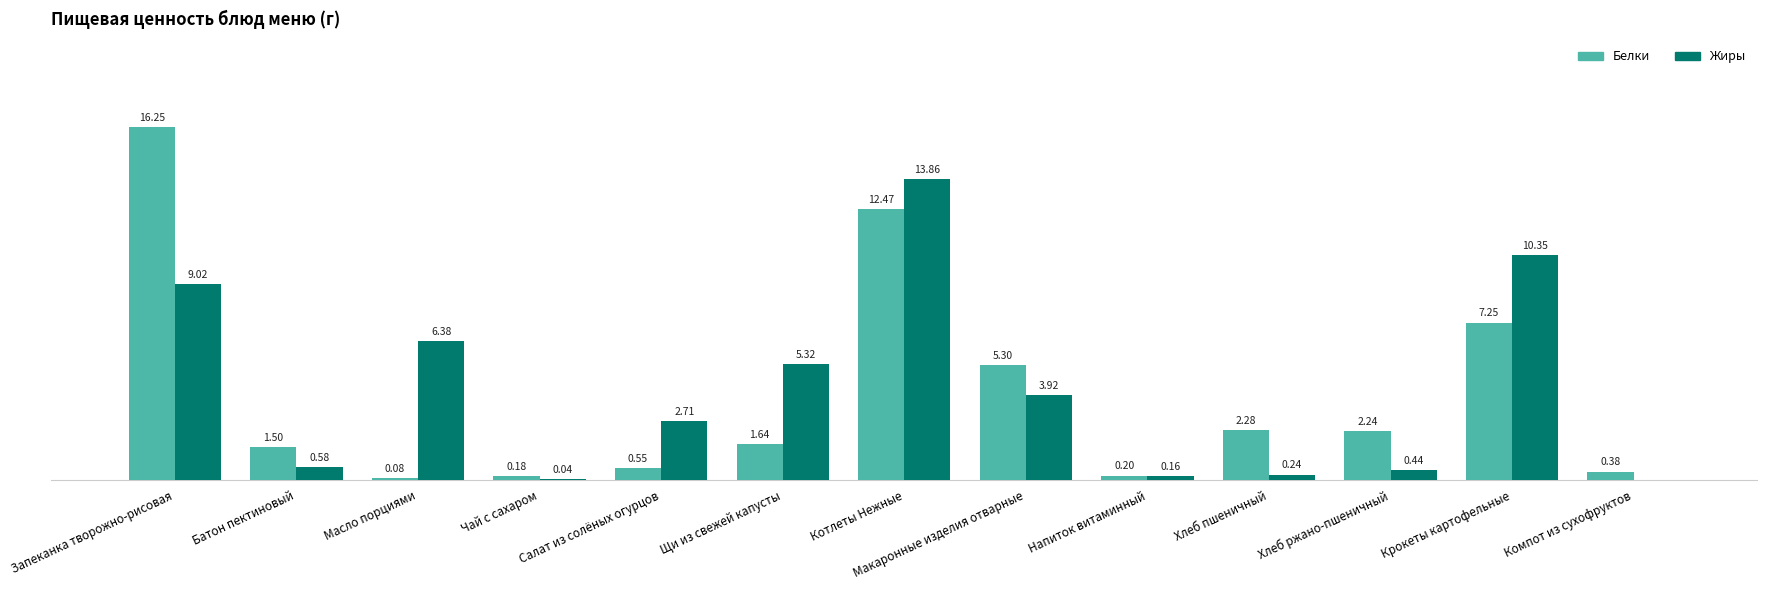

Are the bars grouped side by side (vs. stacked)?

Yes